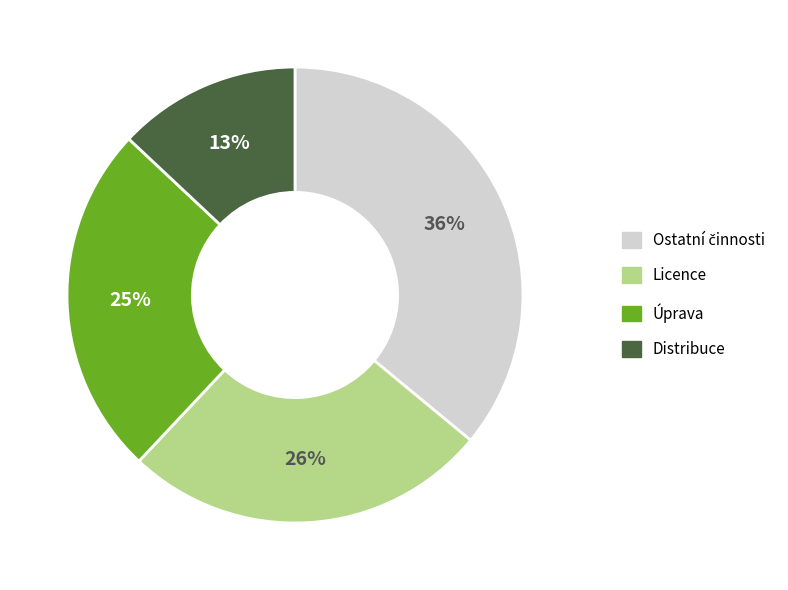

To the nearest percent, what is the average slice percentage?

25%